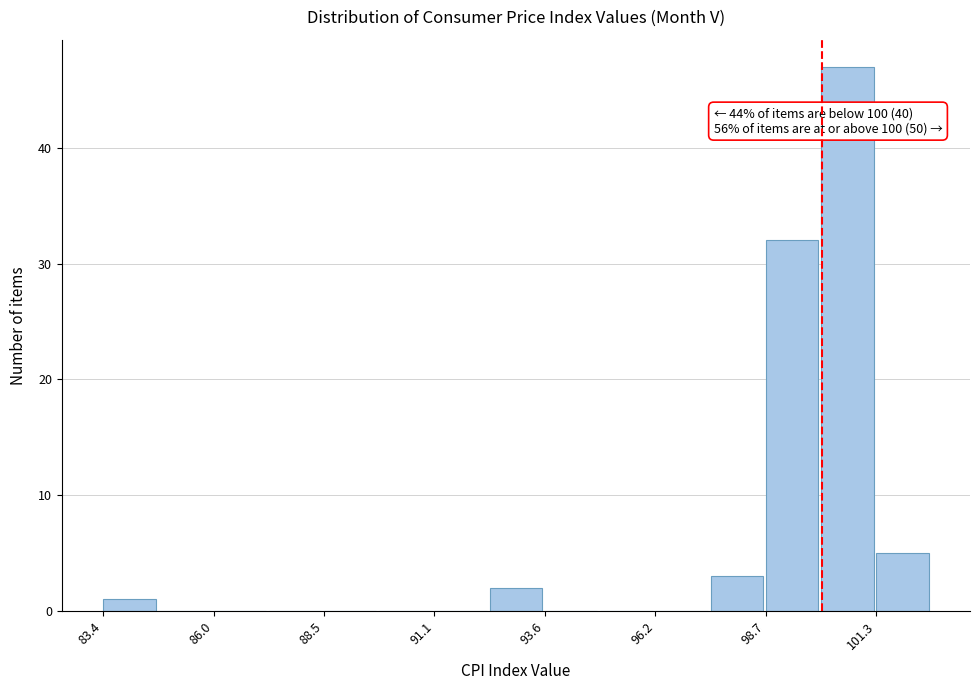

Around what value on the x-axis is the tallest bar? Give the approximate position of its centre, as read against the axis.

100.5